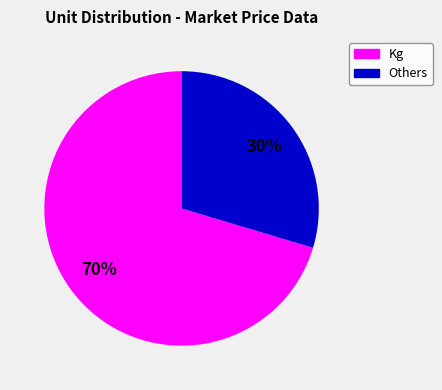

Is there any slice that represents more than half of the pie?

Yes